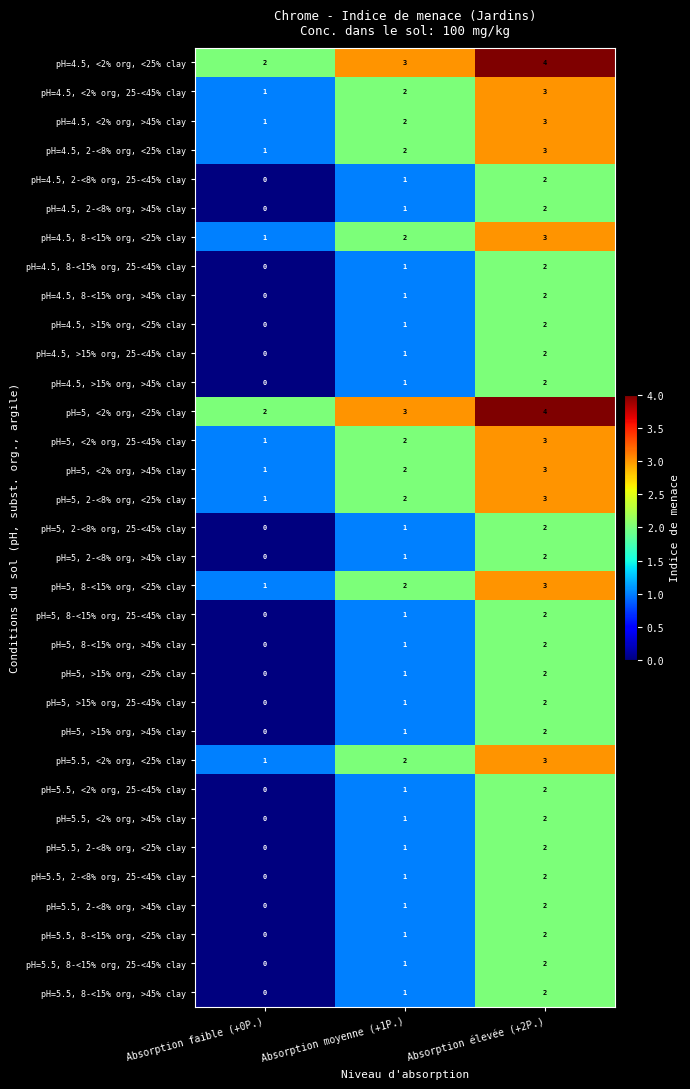

What is the total value across all series at Absorption élevée (+2P.)?

79